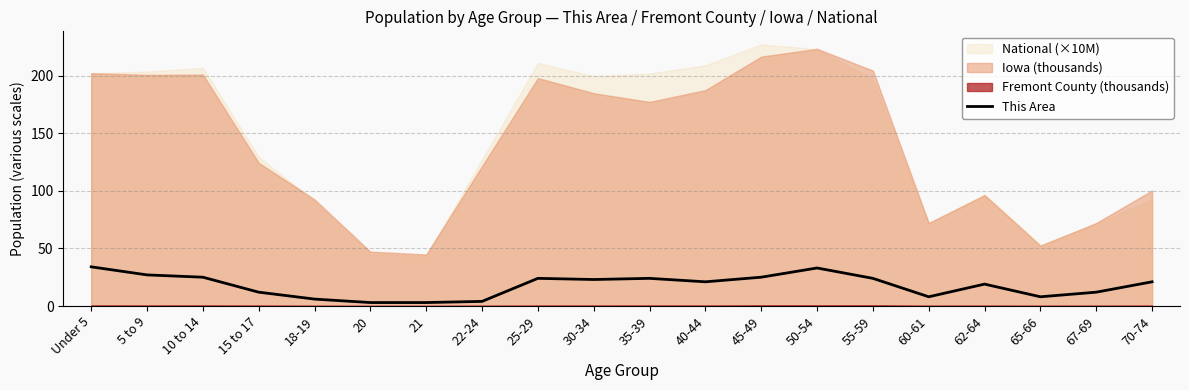

The chart shows a value of 17 at 10 to 14. True or false?

False